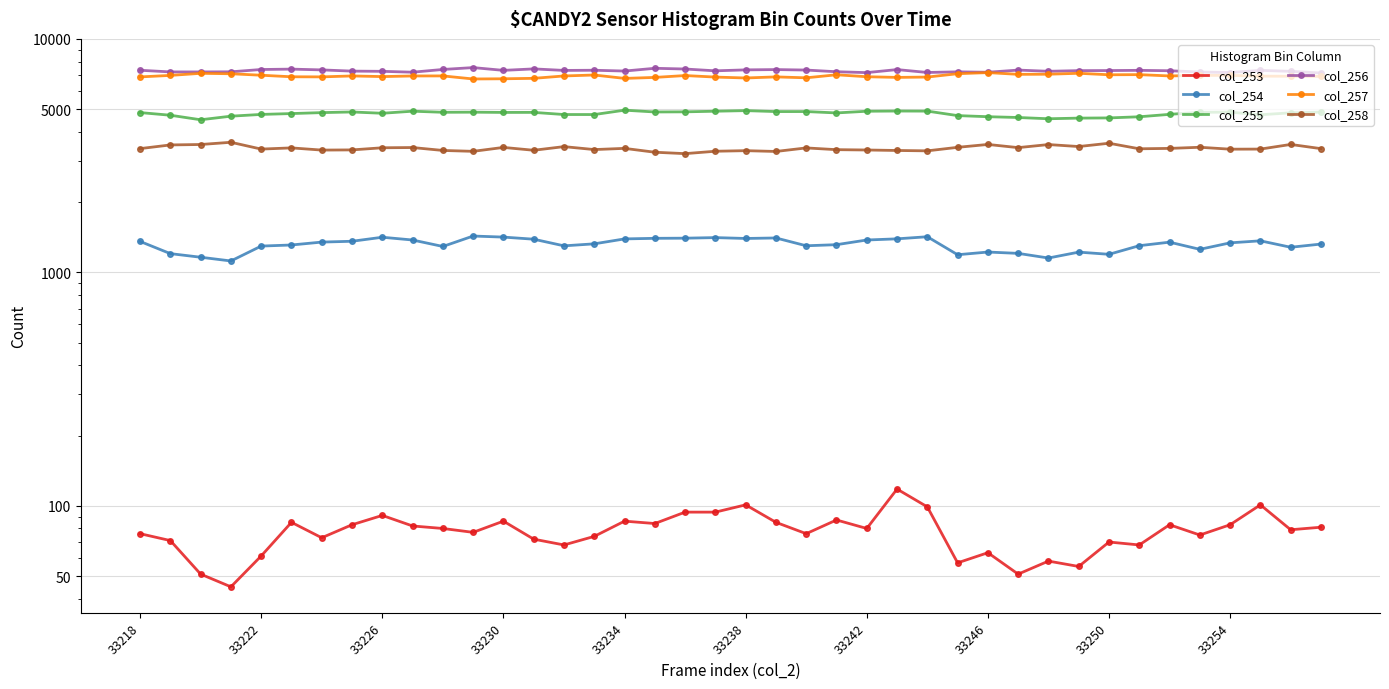

True or false: col_258 has a value of 4816 at 33242.

False